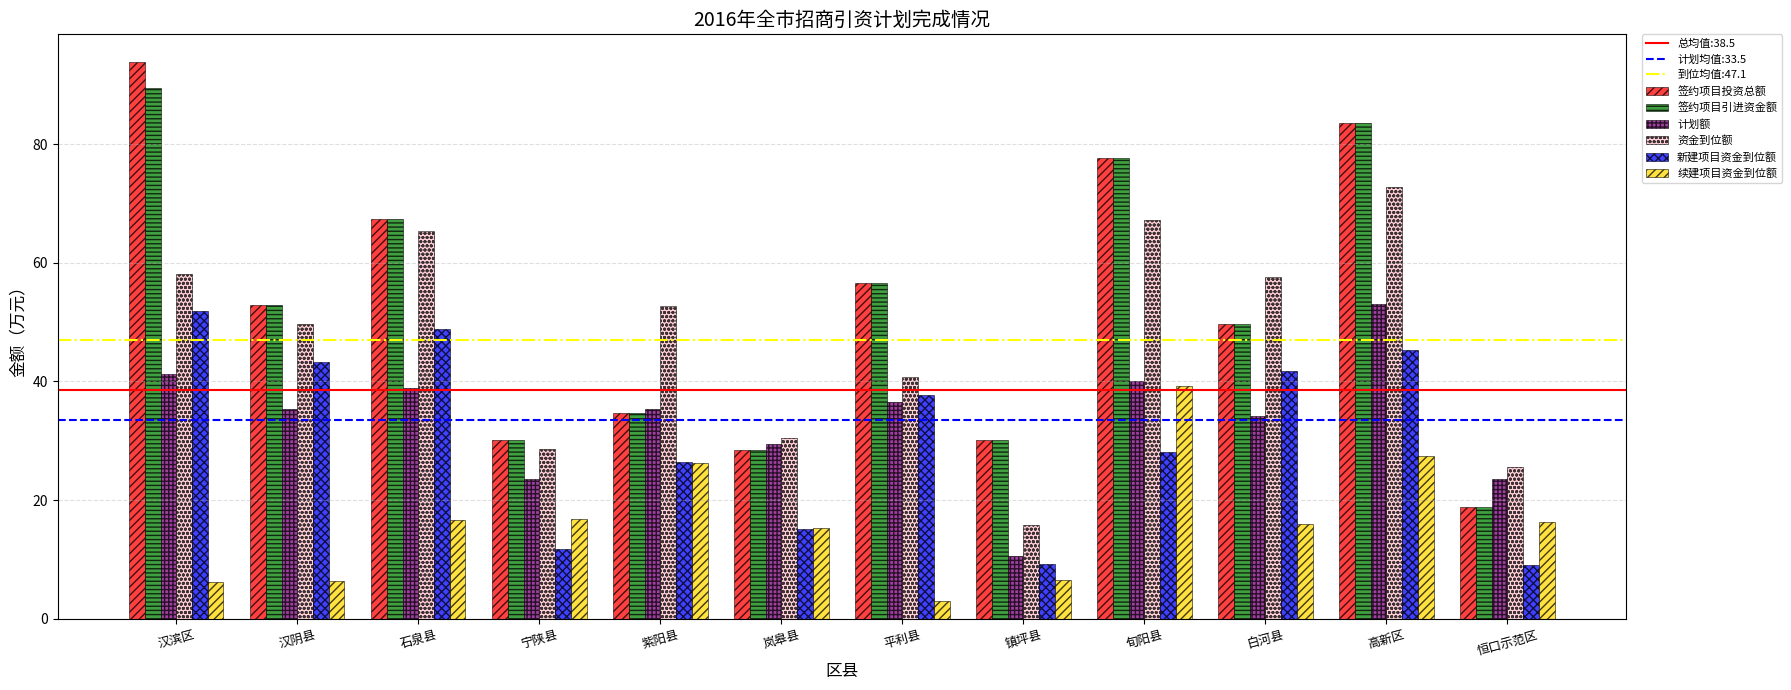

The 计划额 series shows 46.3 at 白河县. True or false?

False